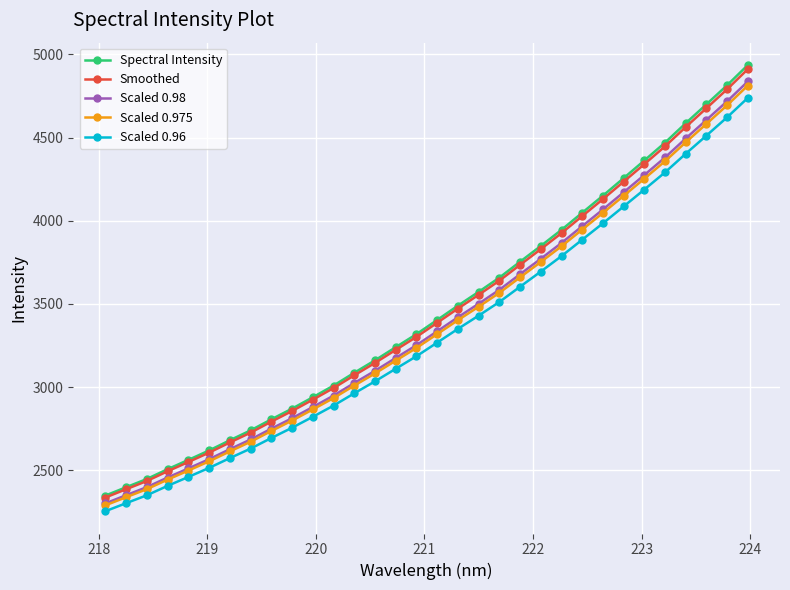

What is the highest value of the Spectral Intensity series?

4937.0